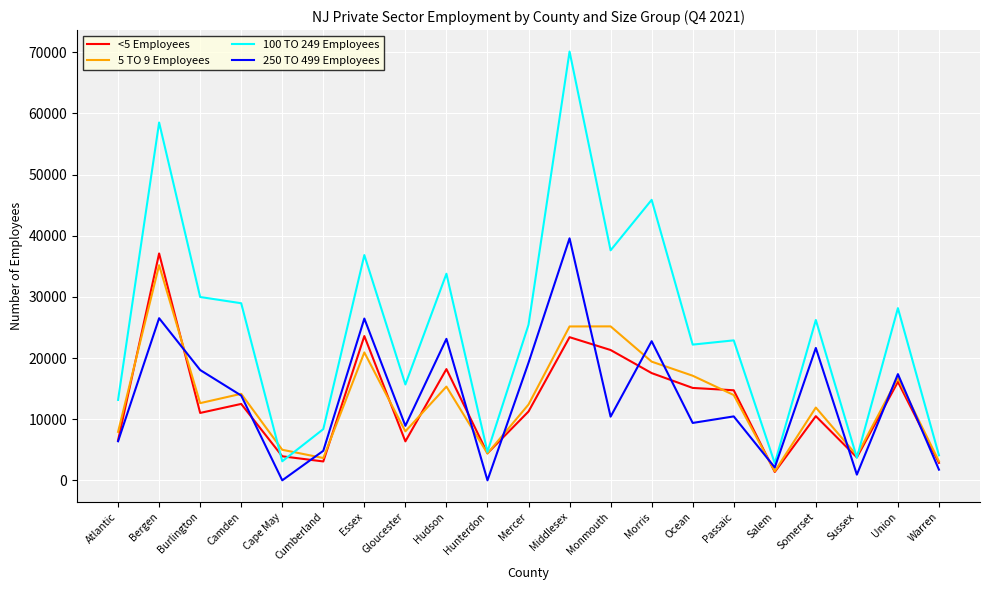

What is the greatest value displayed?

70111